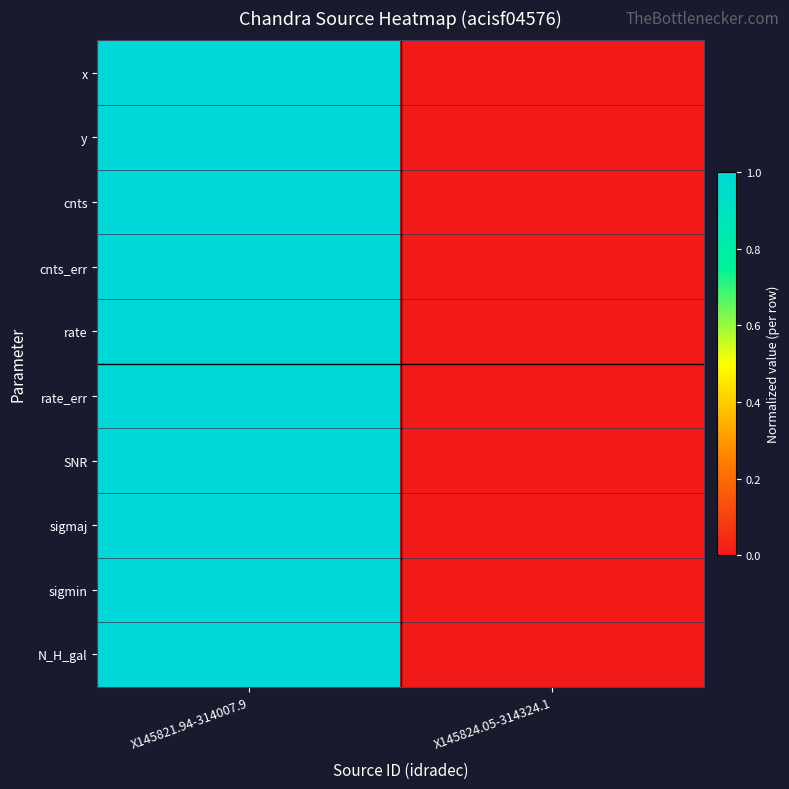

Reading left to right, transcribe all the data shown in this chart.

x: X145821.94-314007.9=1	X145824.05-314324.1=0
y: X145821.94-314007.9=1	X145824.05-314324.1=0
cnts: X145821.94-314007.9=1	X145824.05-314324.1=0
cnts_err: X145821.94-314007.9=1	X145824.05-314324.1=0
rate: X145821.94-314007.9=1	X145824.05-314324.1=0
rate_err: X145821.94-314007.9=1	X145824.05-314324.1=0
SNR: X145821.94-314007.9=1	X145824.05-314324.1=0
sigmaj: X145821.94-314007.9=1	X145824.05-314324.1=0
sigmin: X145821.94-314007.9=1	X145824.05-314324.1=0
N_H_gal: X145821.94-314007.9=1	X145824.05-314324.1=0